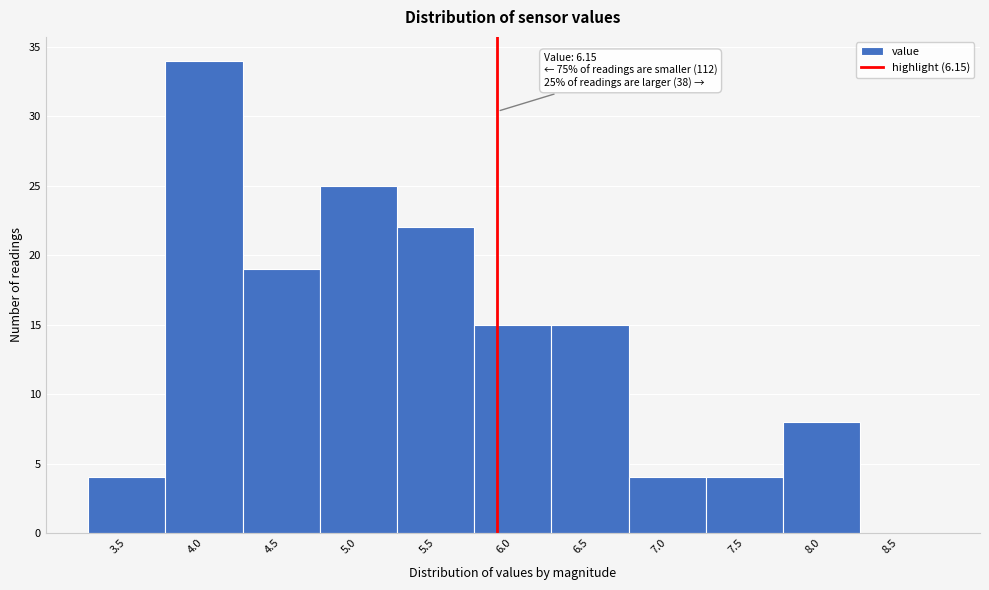

Reading left to right, transcribe all the data shown in this chart.

3.5=4	4.0=34	4.5=19	5.0=25	5.5=22	6.0=15	6.5=15	7.0=4	7.5=4	8.0=8	8.5=0